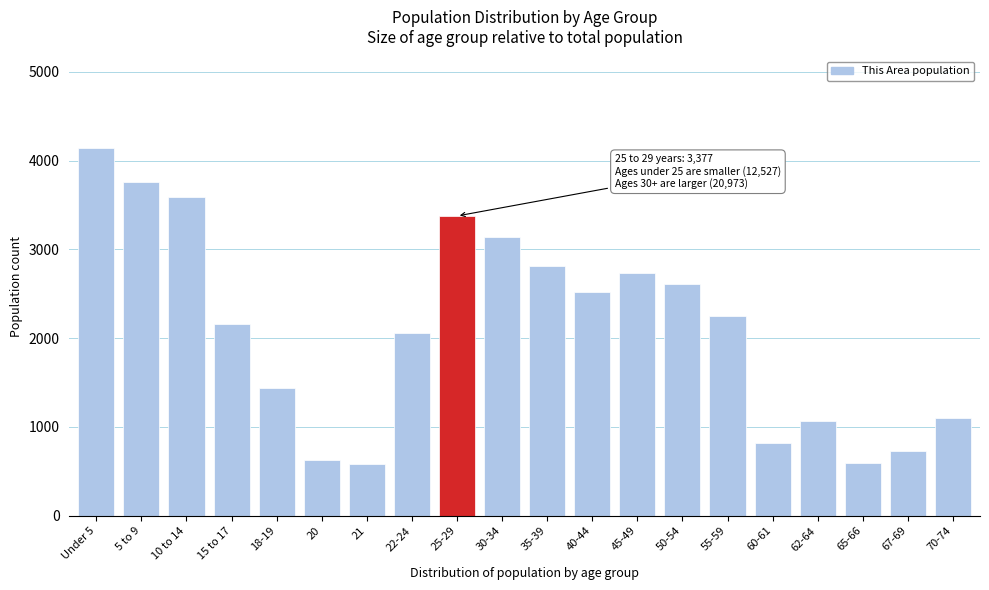

Is it true that the value at 65-66 is 591?

True